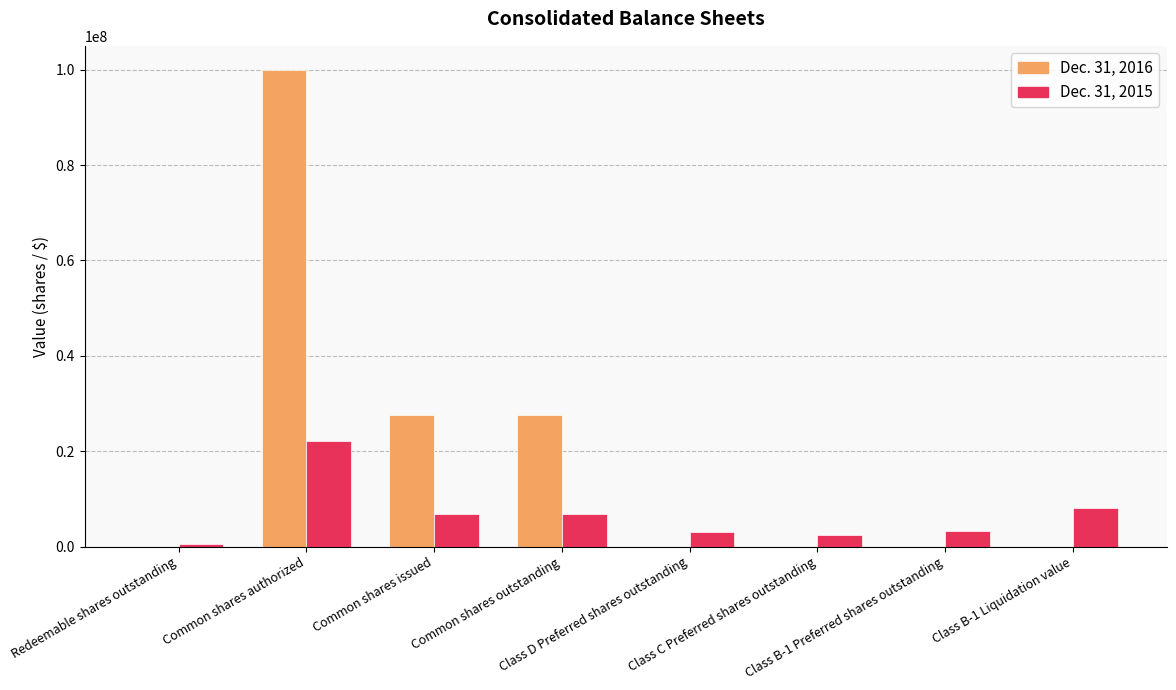

The value of Dec. 31, 2016 at Common shares authorized is 61752254. True or false?

False